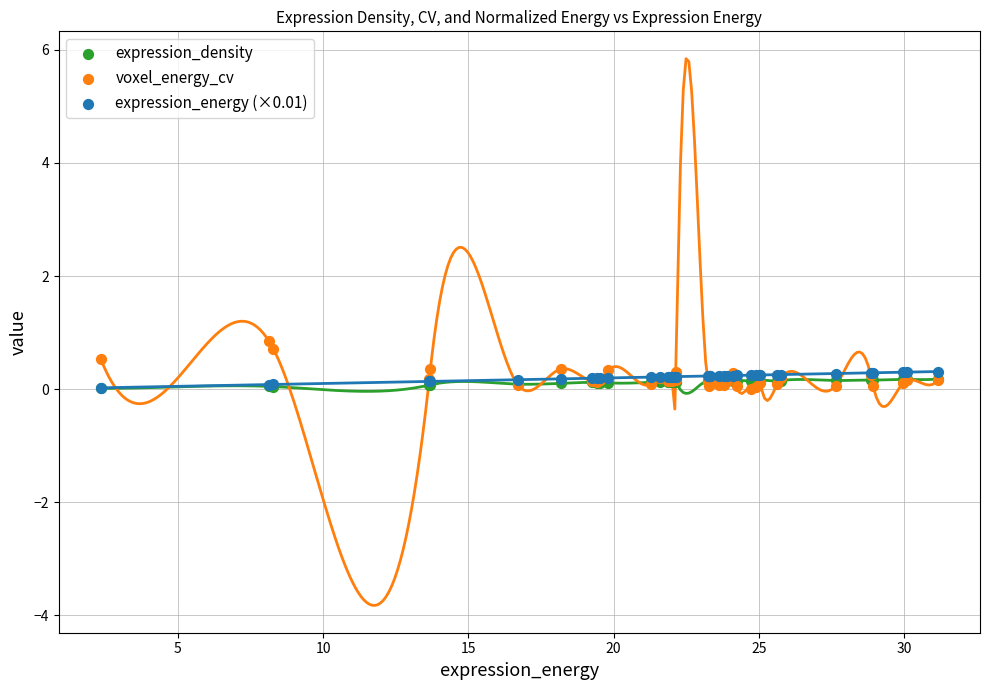

Which series contains the highest Y value?

voxel_energy_cv